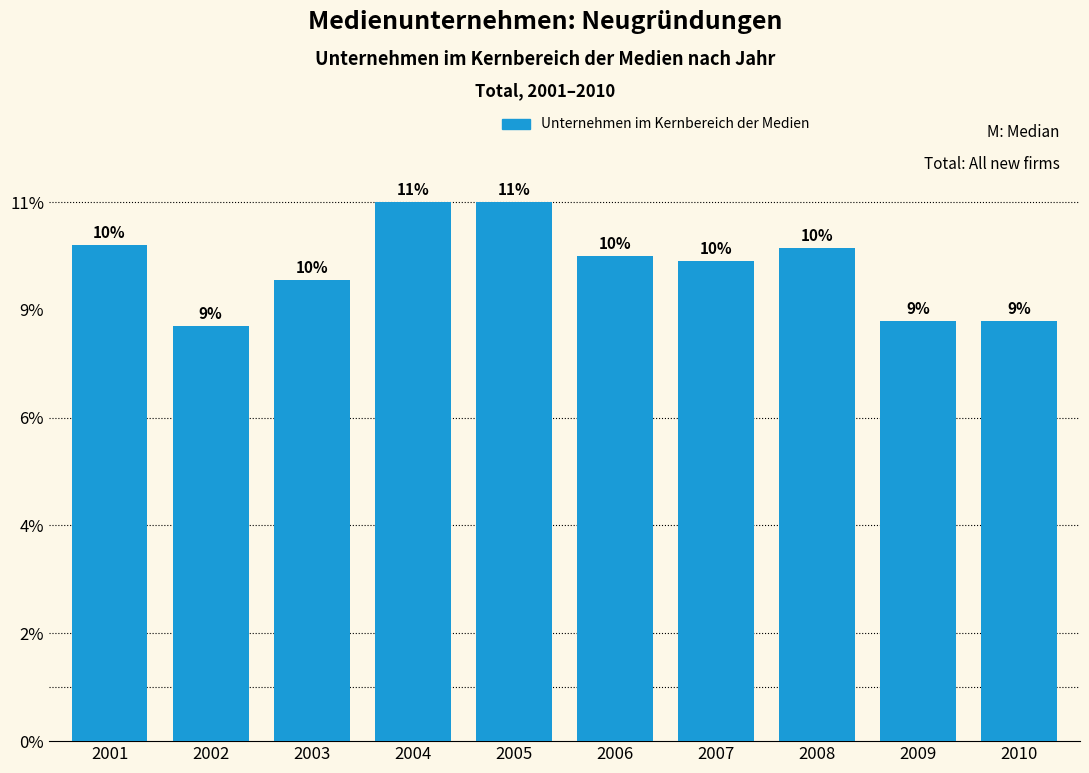

Are the bars horizontal?

No